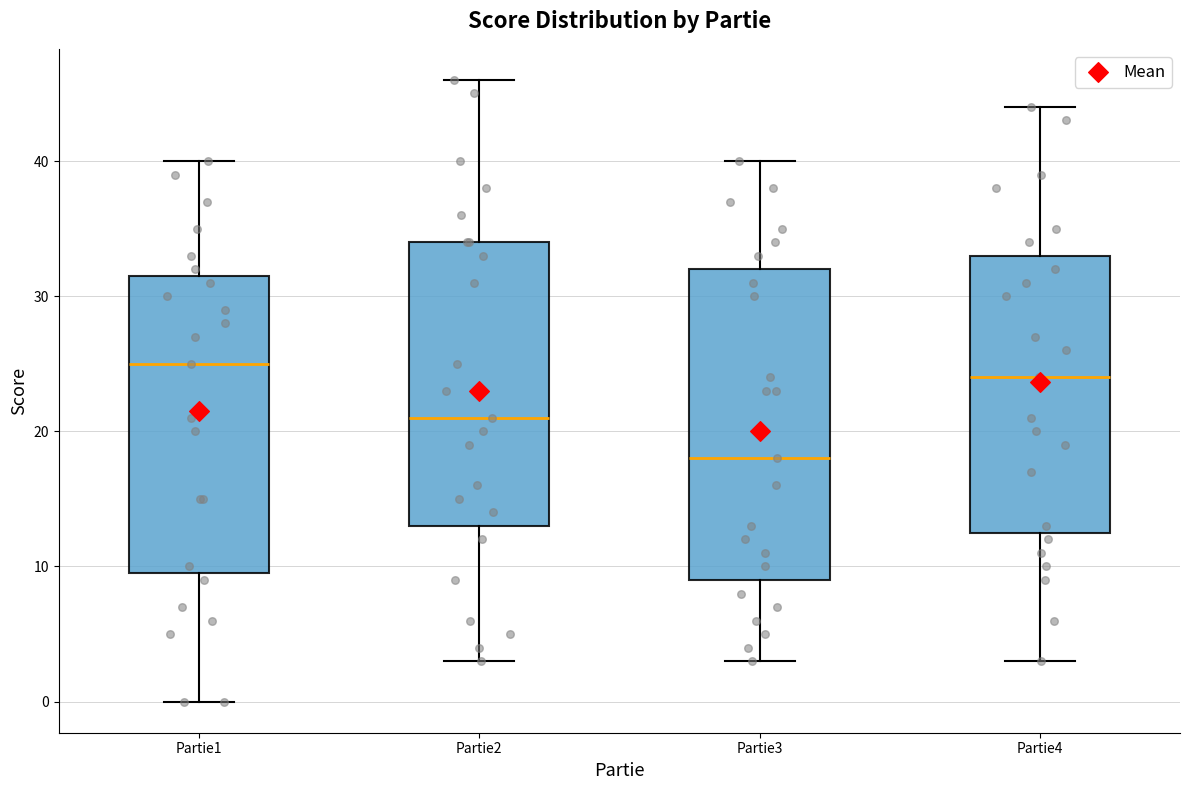

Which box is the tallest, from its lower edge to its upper edge?

Partie3